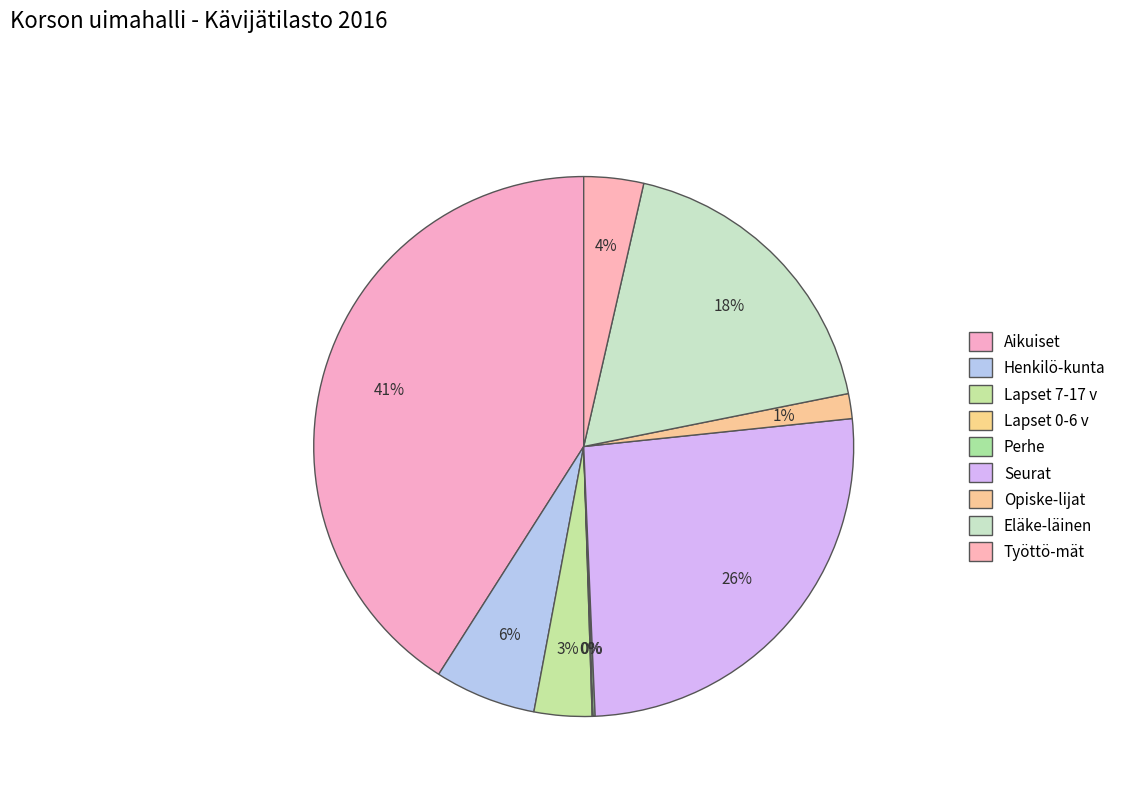

To the nearest percent, what portion does Seurat represent?

26%